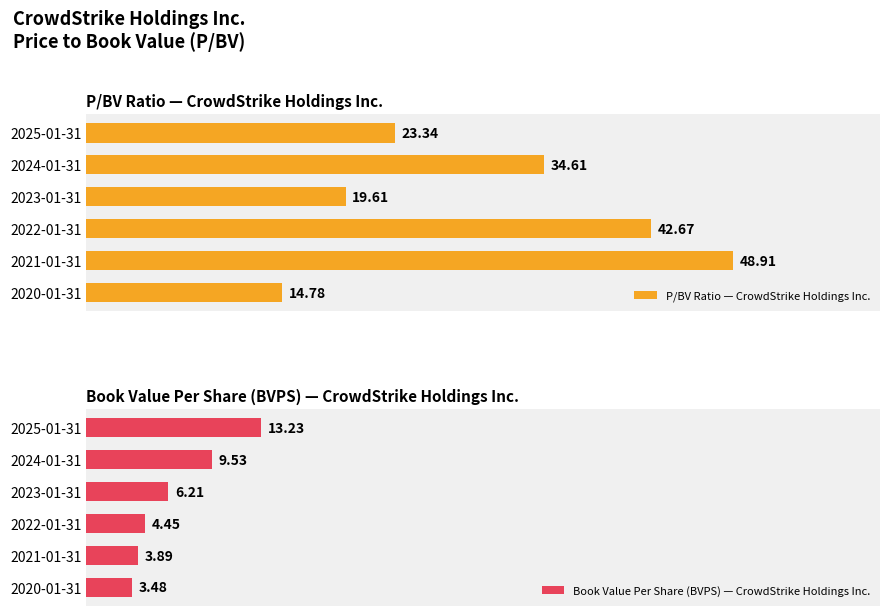

Where is P/BV Ratio — CrowdStrike Holdings Inc. nearest to the value 31?

2024-01-31